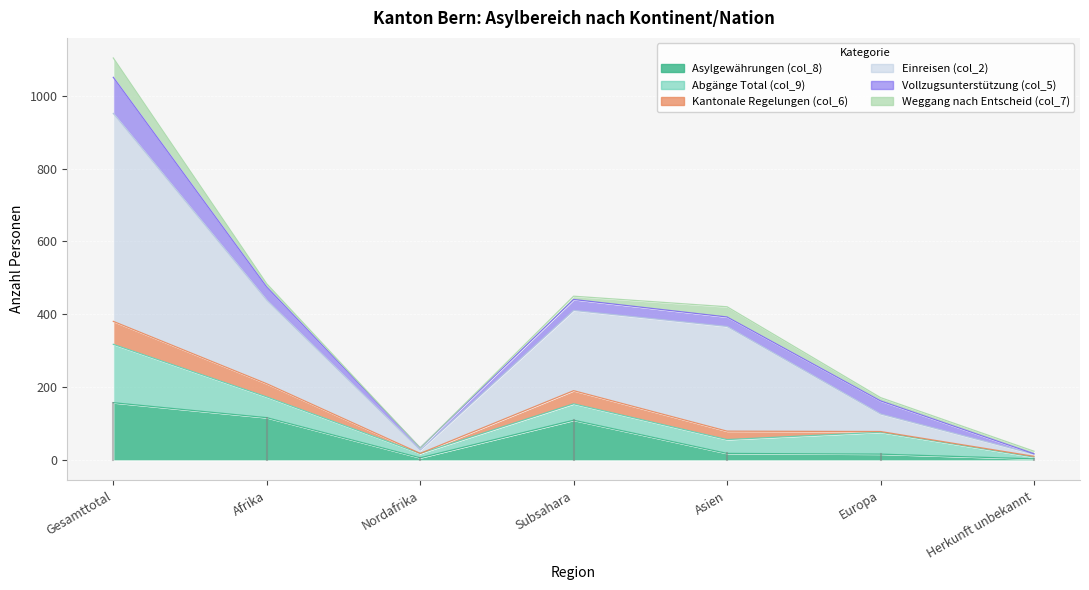

True or false: Vollzugsunterstützung (col_5) has a value of 30 at Subsahara.

True